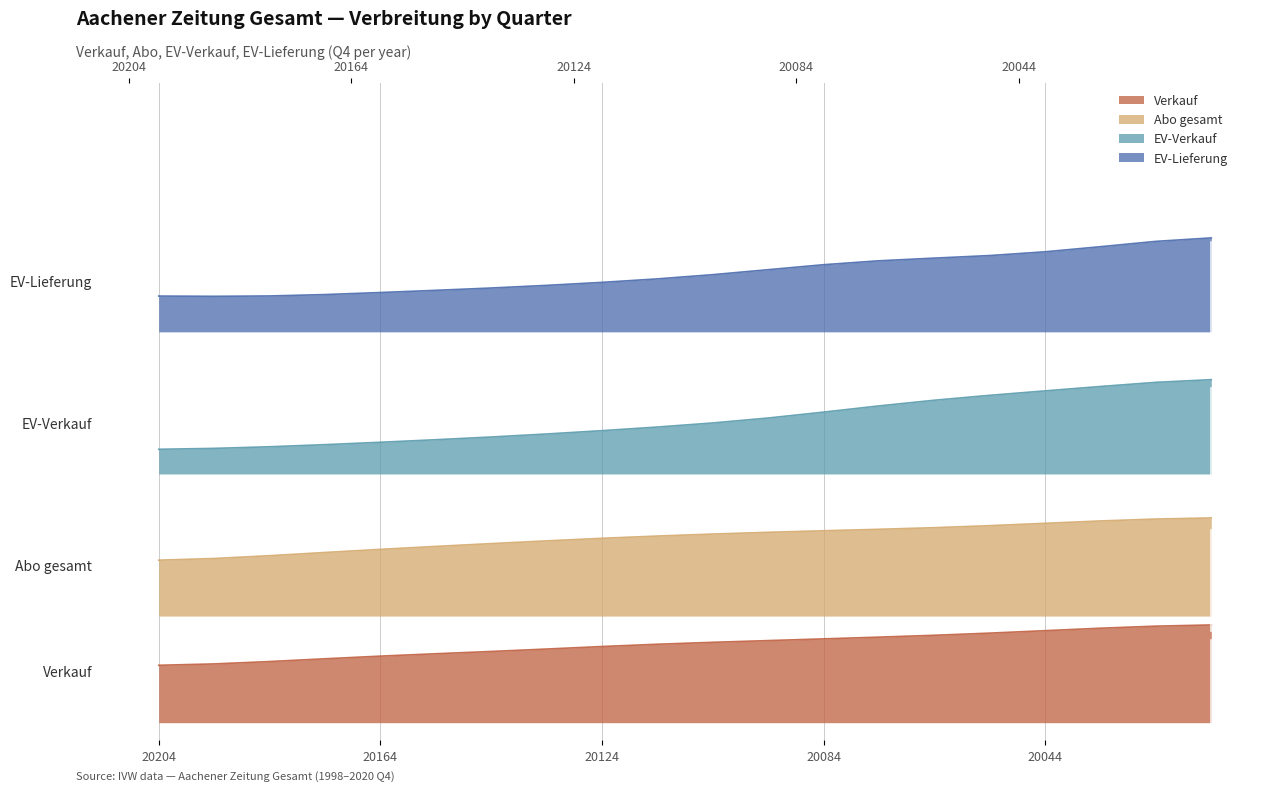

Which series changed the most between 20044 and 20024?

EV-Lieferung